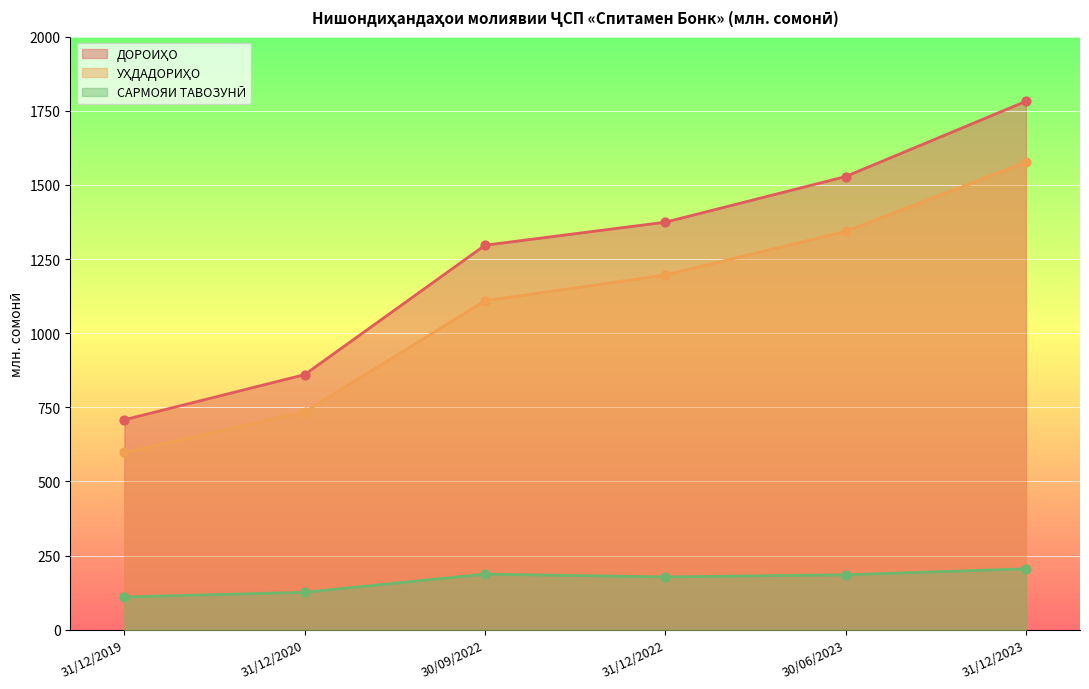

At which category is the sum across all series the highest?

31/12/2023